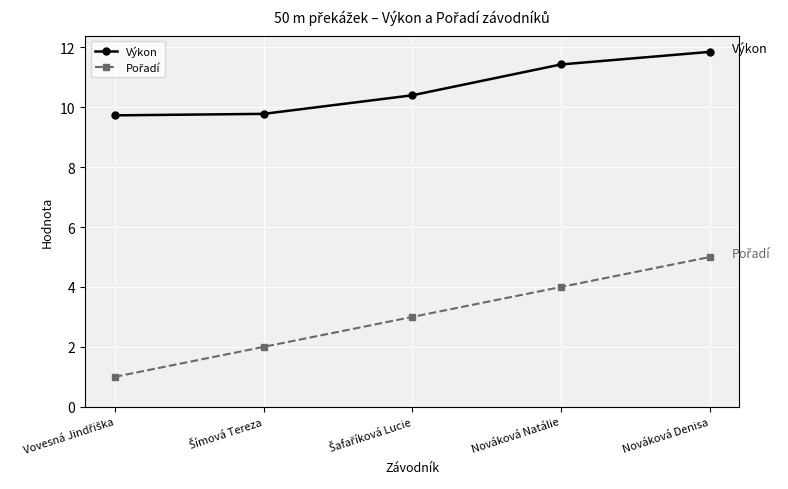

Count the Výkon values in the range 9 to 11.

3